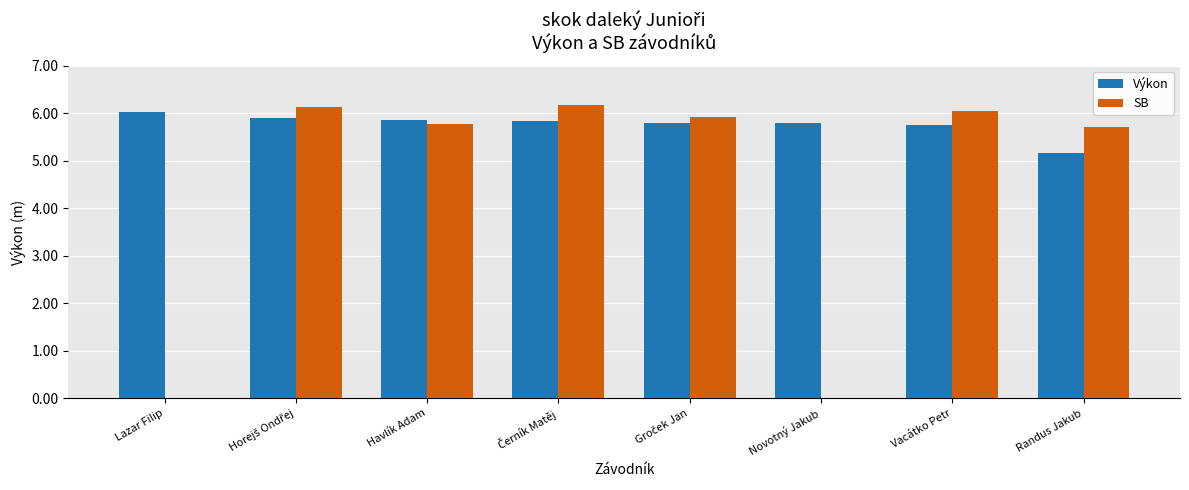

What is the maximum value shown in the chart?

6.2